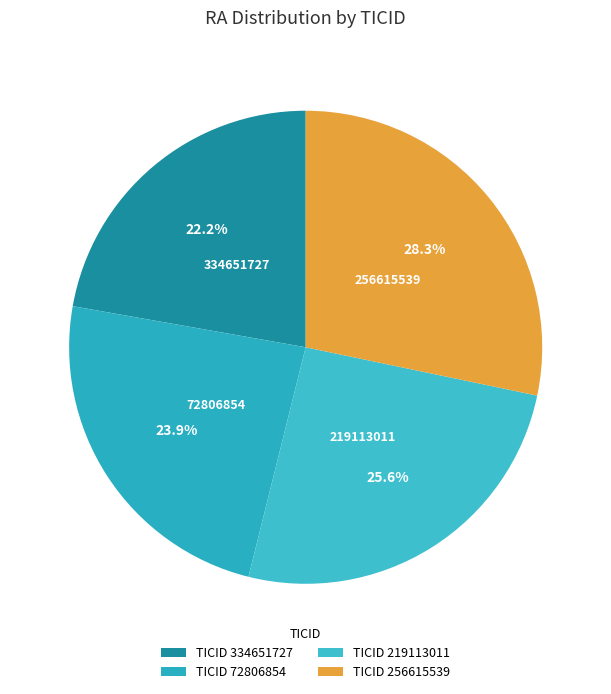

What is the largest slice in the pie chart?

256615539